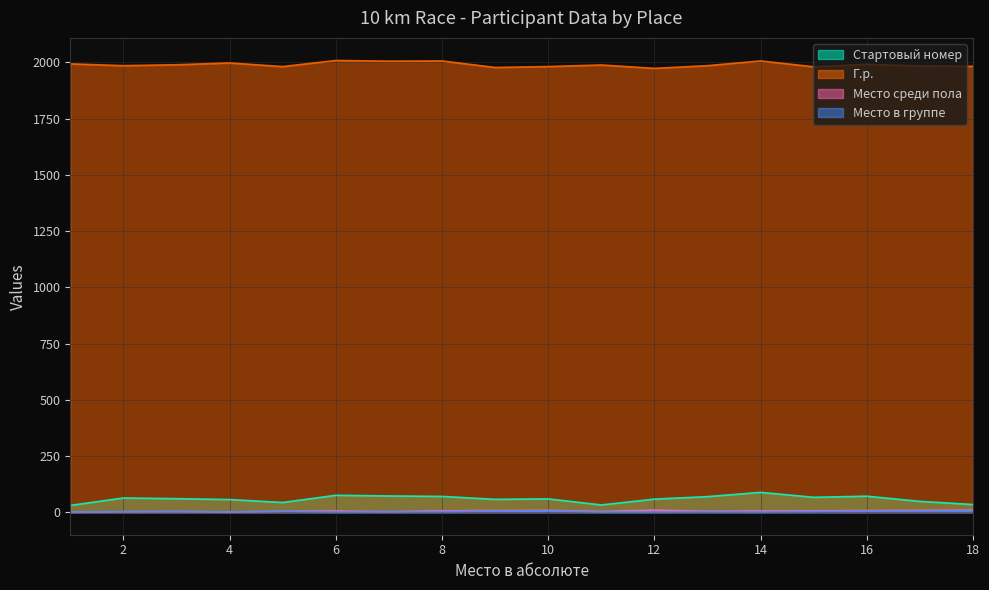

True or false: Г.р. and Место среди пола cross at least once.

False